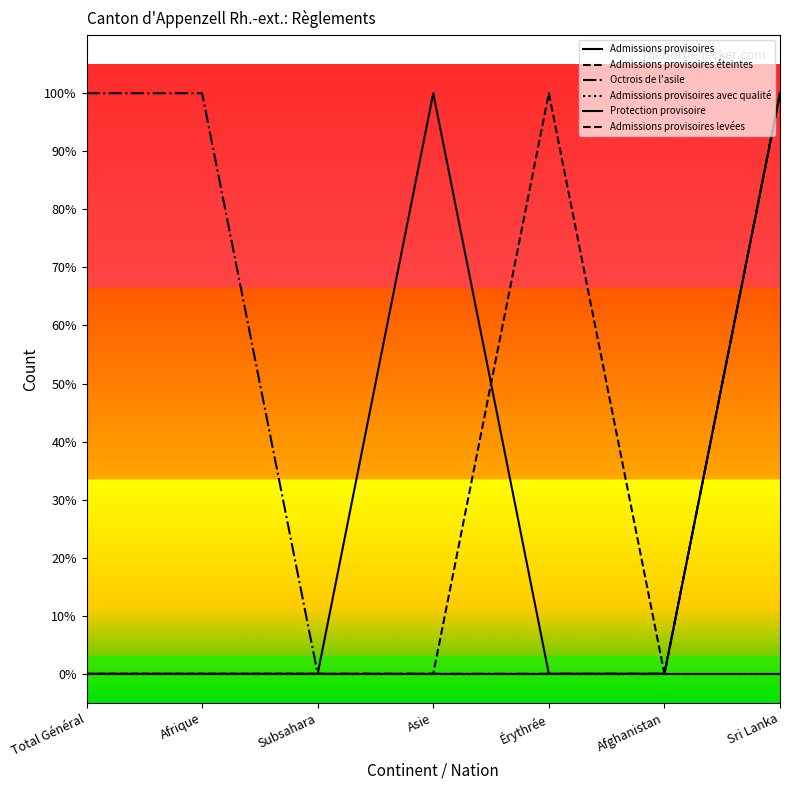

True or false: Admissions provisoires éteintes and Admissions provisoires avec qualité intersect in this chart.

False